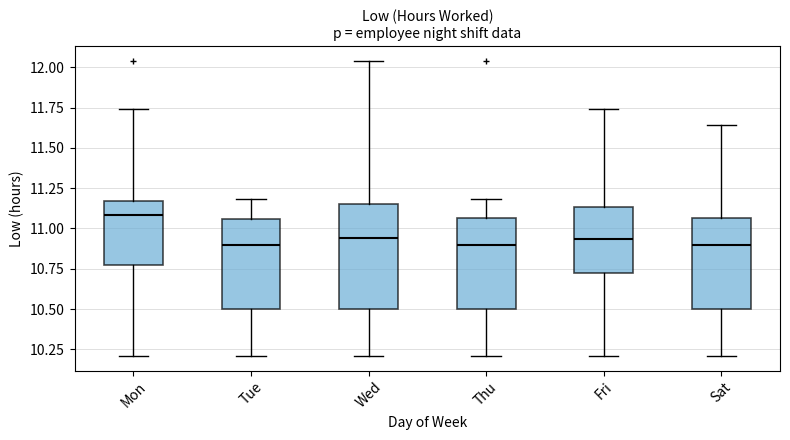

Reading left to right, transcribe this box plot: for each box, give where its median line is, the range the box spans, and where its two whiskers end, as read against the y-axis. The values are not printed on the chart, so give them approximately, as read against the axis.

Mon: median 11.10, box 10.80 to 11.15, whiskers 10.20 to 11.75
Tue: median 10.90, box 10.50 to 11.05, whiskers 10.20 to 11.20
Wed: median 10.95, box 10.50 to 11.15, whiskers 10.20 to 12.05
Thu: median 10.90, box 10.50 to 11.05, whiskers 10.20 to 11.20
Fri: median 10.95, box 10.70 to 11.15, whiskers 10.20 to 11.75
Sat: median 10.90, box 10.50 to 11.05, whiskers 10.20 to 11.65